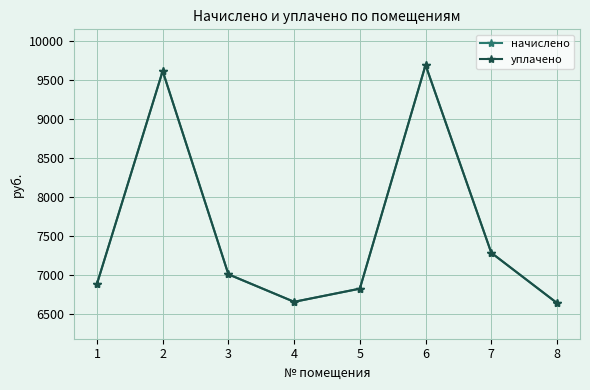

Is this an area chart (filled region under the line)?

No